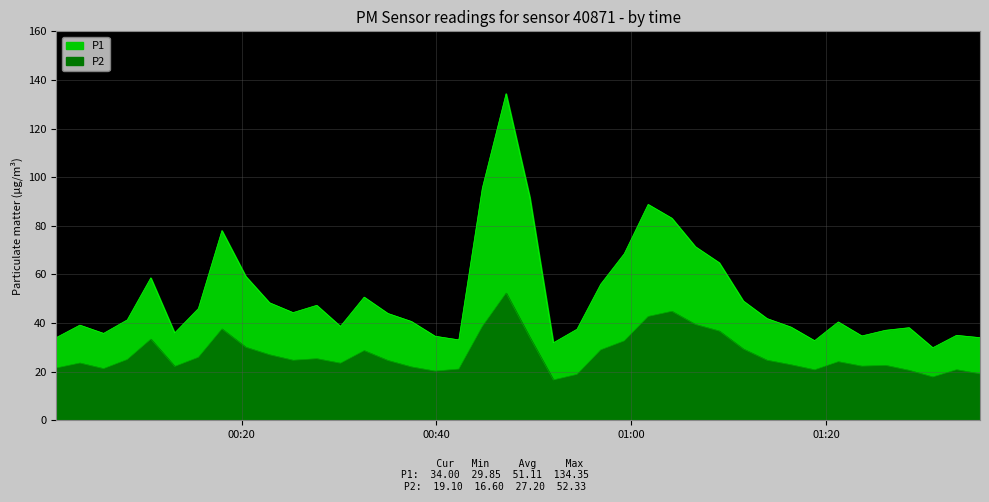

What are all the series names shown in the legend?

P1, P2